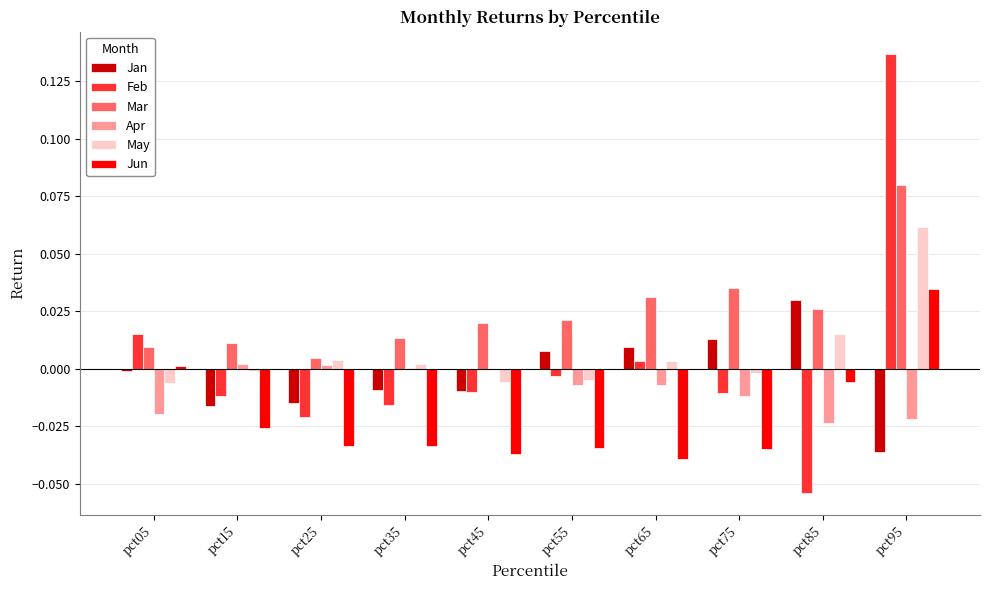

Is it true that Jan equals 0.0 at pct65?

True